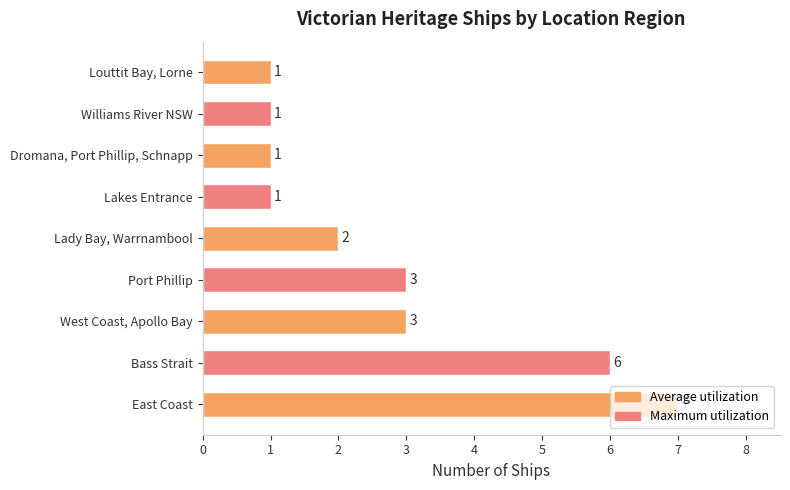

The chart shows a value of 3 at West Coast, Apollo Bay. True or false?

True